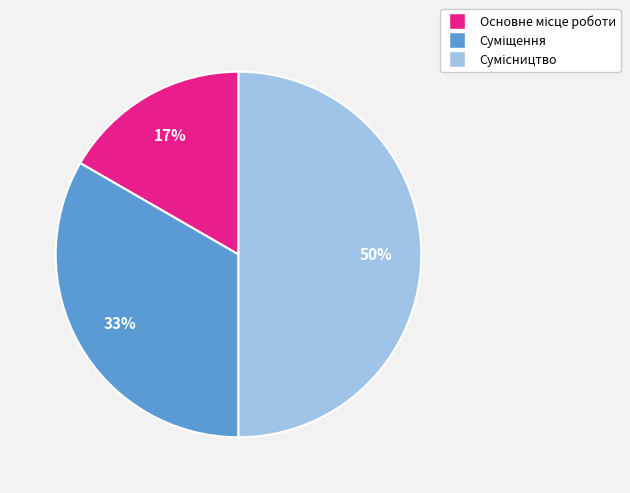

To the nearest percent, what is the difference between the largest and smallest slice percentages?

33%